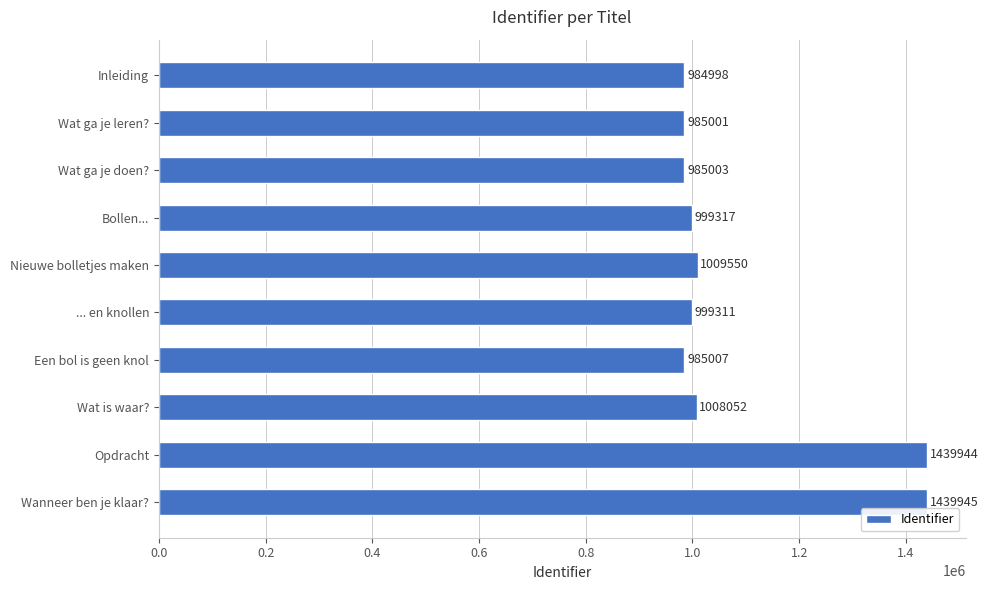

Approximately how many times larger is the value at Wat ga je doen? compared to ... en knollen?

1.0